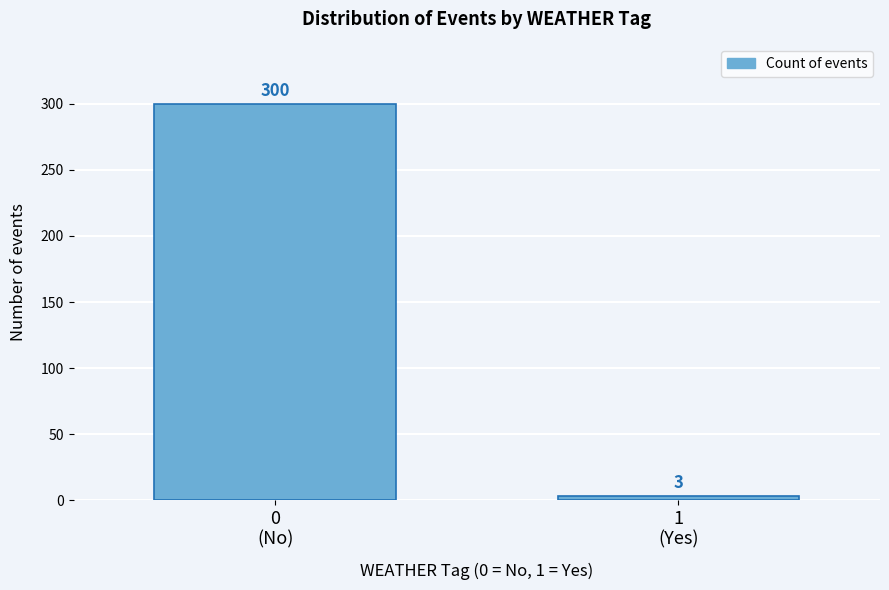

Reading left to right, transcribe all the data shown in this chart.

300	3